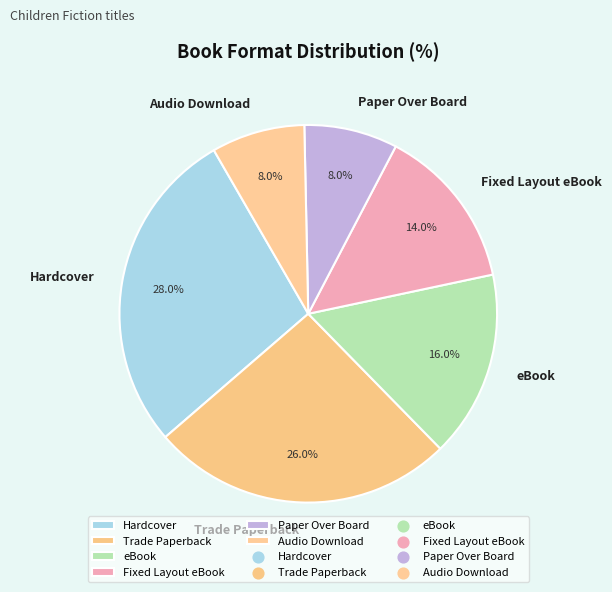

Which has a higher value, eBook or Audio Download?

eBook